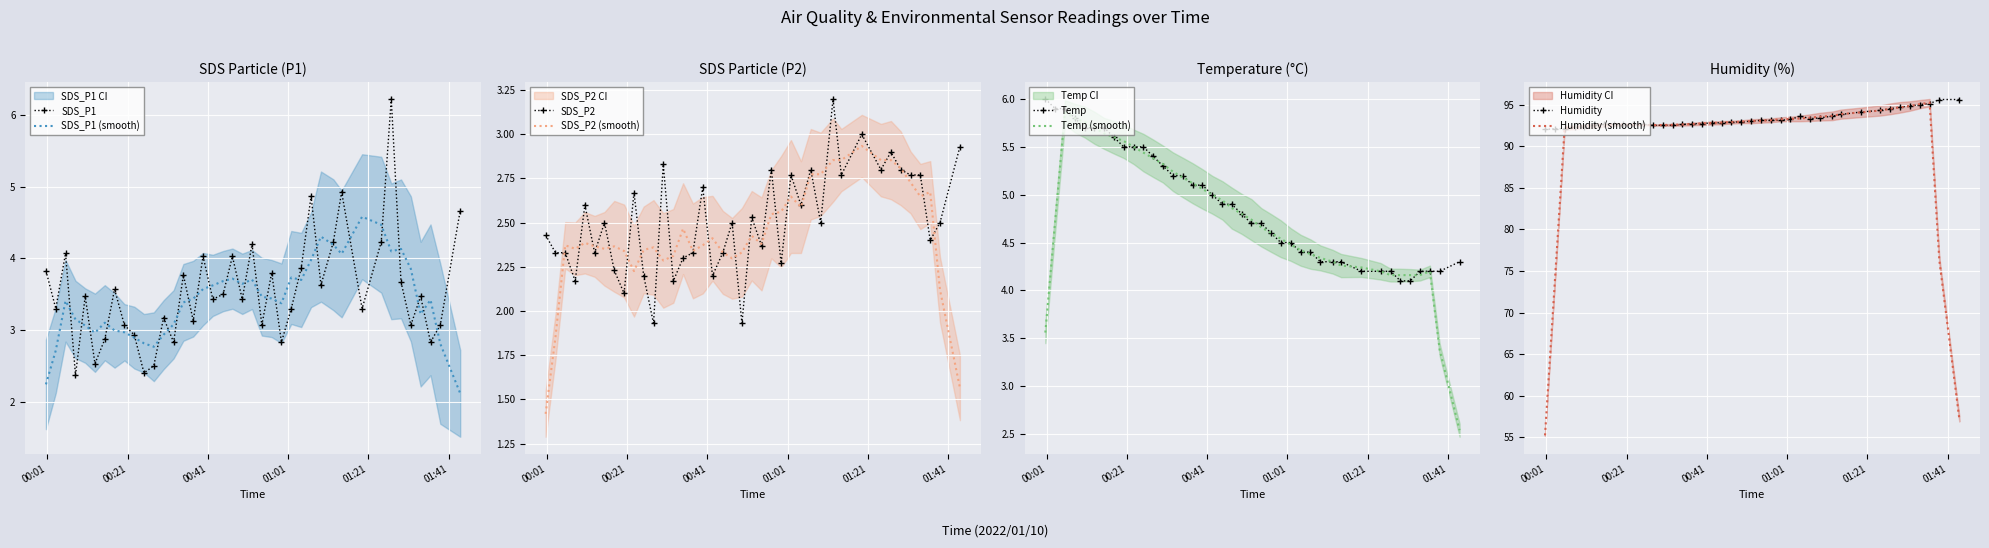

What is the highest value of the SDS_P1 (smooth) series?

4.6